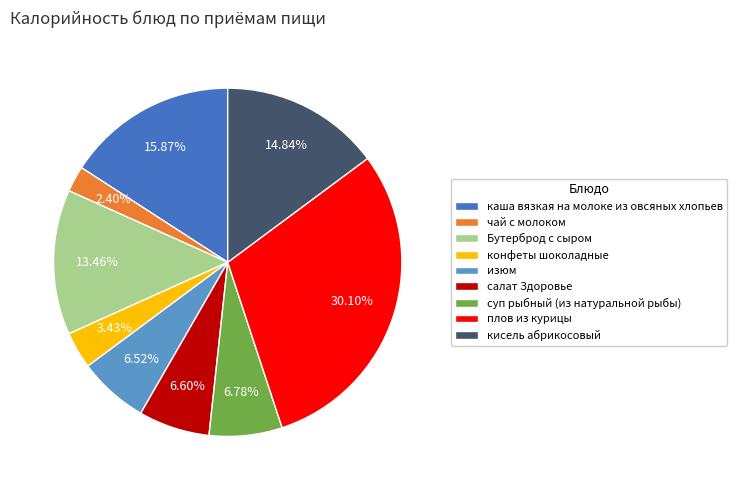

To the nearest percent, what is the difference between the largest and smallest slice percentages?

28%